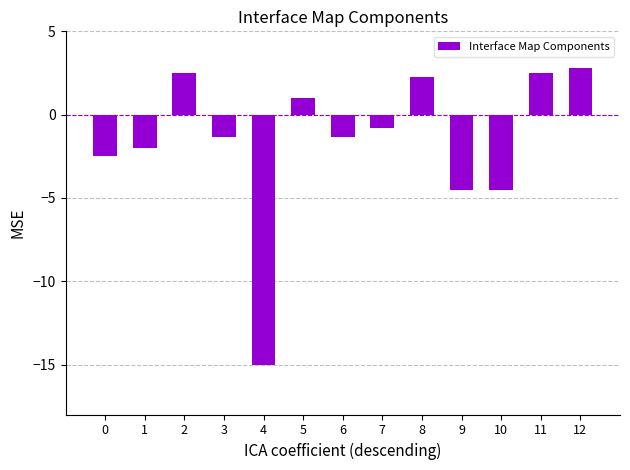

At which category does the chart reach its peak across all series?

12